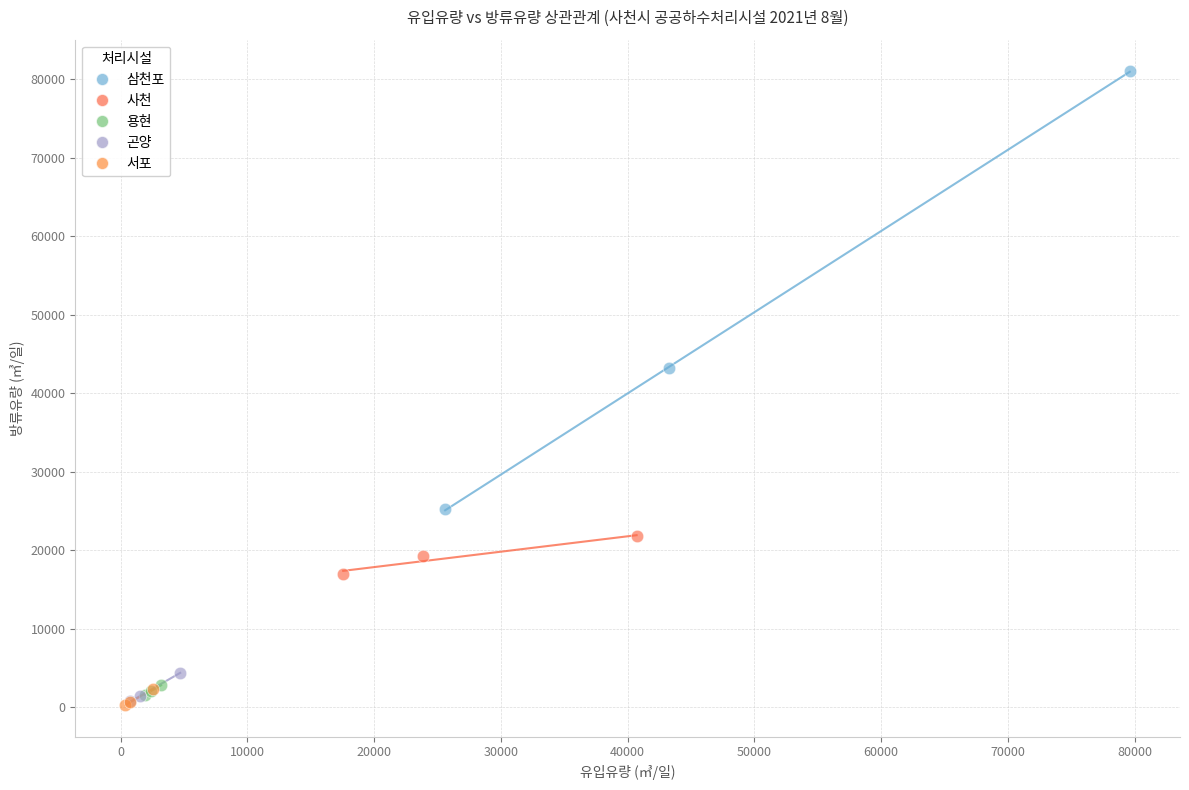

Which series contains the highest Y value?

삼천포